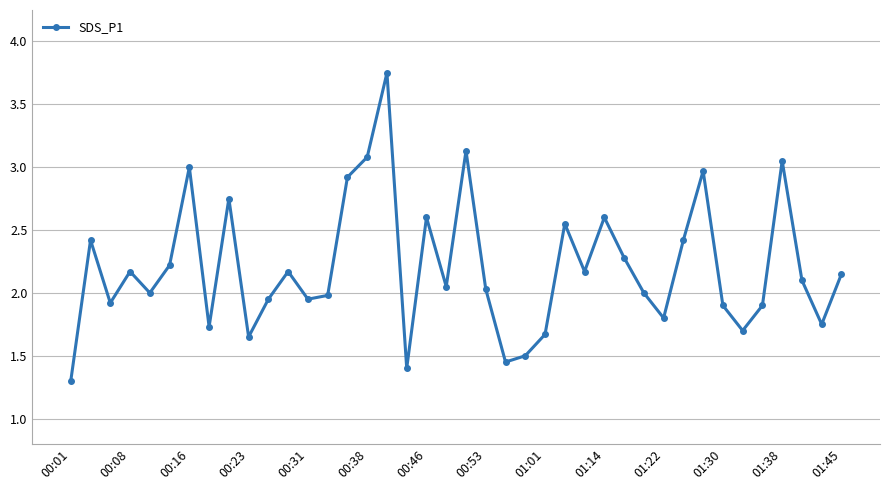

True or false: the data has more than 1 interior local peaks.

True